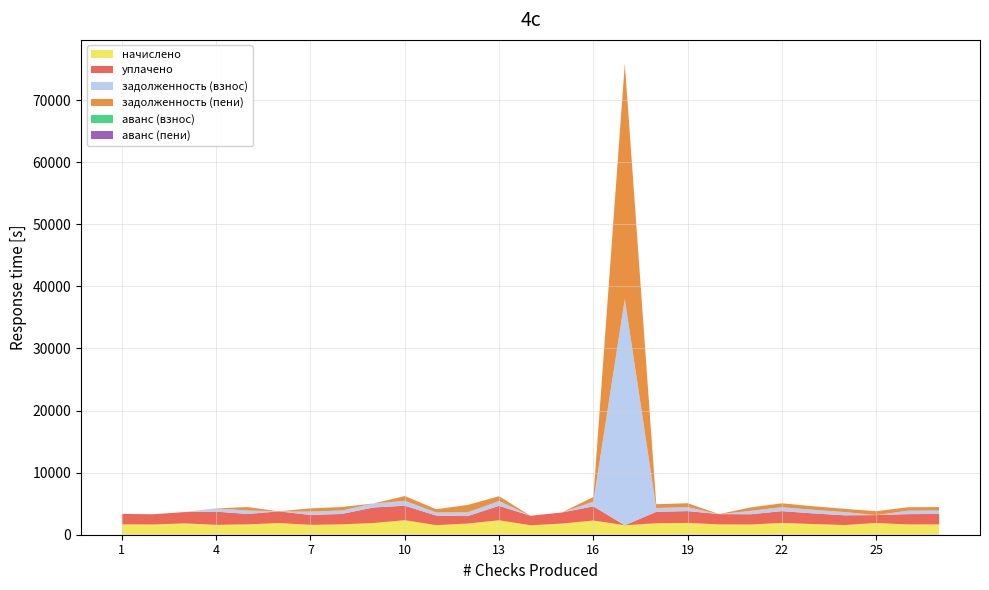

Reading left to right, list all the values displayed in this chart.

начислено: 1=1673.9	2=1648.1	3=1825.1	4=1592.8	5=1670.2	6=1880.4	7=1592.8	8=1673.9	9=1880.4	10=2337.6	11=1541.2	12=1799.2	13=2326.5	14=1526.4	15=1791.9	16=2282.2	17=1526.4	18=1843.5	19=1902.5	20=1659.2	21=1648.1	22=1898.8	23=1718.1	24=1563.3	25=1895.1	26=1659.2	27=1670.2
уплачено: 1=1673.9	2=1648.1	3=1825.2	4=2123.7	5=1670.2	6=1880.7	7=1592.8	8=1673.9	9=2507.2	10=2337.6	11=1541.2	12=1199.5	13=2326.5	14=1526.4	15=1791.9	16=2282.2	17=0.0	18=1843.5	19=1902.5	20=1659.2	21=1648.1	22=1898.8	23=1718.1	24=1563.4	25=1263.4	26=1659.2	27=1670.2
задолженность (взнос): 1=3.1	2=4.6	3=4.6	4=535.4	5=556.7	6=4.3	7=530.9	8=562.1	9=631.1	10=779.2	11=513.7	12=599.8	13=775.5	14=0.0	15=0.0	16=760.8	17=36431.7	18=614.5	19=634.2	20=0.0	21=549.4	22=632.9	23=572.7	24=521.1	25=0.0	26=553.0	27=556.7
задолженность (пени): 1=3.1	2=4.6	3=4.4	4=4.4	5=556.7	6=4.0	7=530.9	8=562.1	9=4.4	10=779.2	11=513.7	12=1199.5	13=775.5	14=0.0	15=0.0	16=760.8	17=37958.2	18=614.5	19=634.2	20=0.0	21=549.4	22=632.9	23=572.7	24=521.0	25=631.7	26=553.0	27=556.7
аванс (взнос): 1=0.0	2=0.0	3=0.0	4=0.0	5=0.0	6=0.0	7=0.0	8=0.0	9=0.0	10=0.0	11=0.0	12=0.0	13=0.0	14=0.0	15=0.0	16=0.0	17=0.0	18=0.0	19=0.0	20=0.0	21=0.0	22=0.0	23=0.0	24=0.0	25=0.0	26=0.0	27=0.0
аванс (пени): 1=0.0	2=0.0	3=0.0	4=0.0	5=0.0	6=0.0	7=0.0	8=0.0	9=0.0	10=0.0	11=0.0	12=0.0	13=0.0	14=0.0	15=0.0	16=0.0	17=0.0	18=0.0	19=0.0	20=0.0	21=0.0	22=0.0	23=0.0	24=0.0	25=0.0	26=0.0	27=0.0